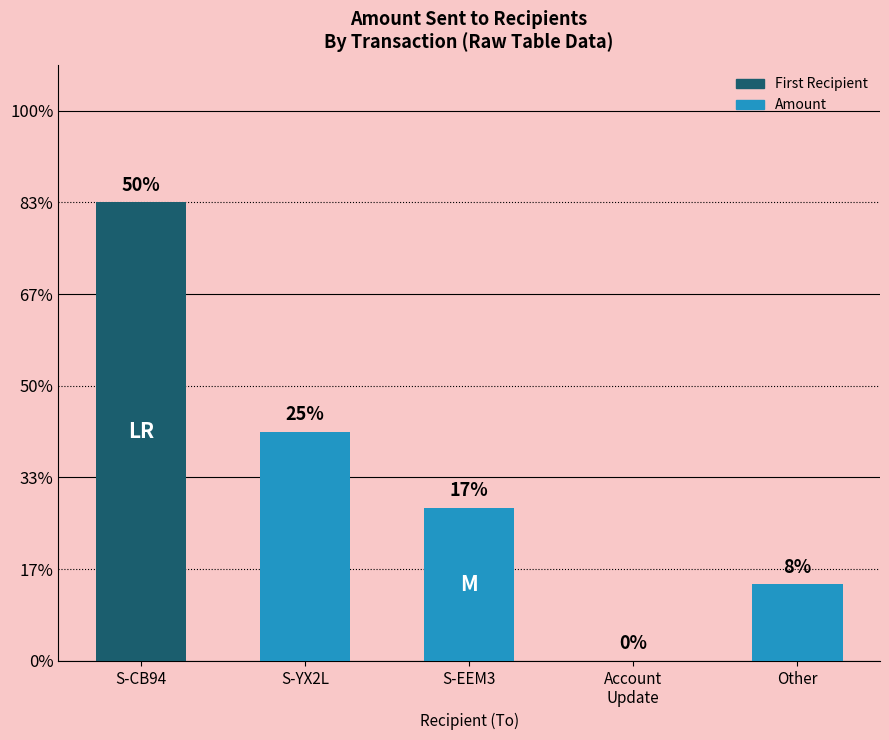

The value at S-CB94 is 18. True or false?

True